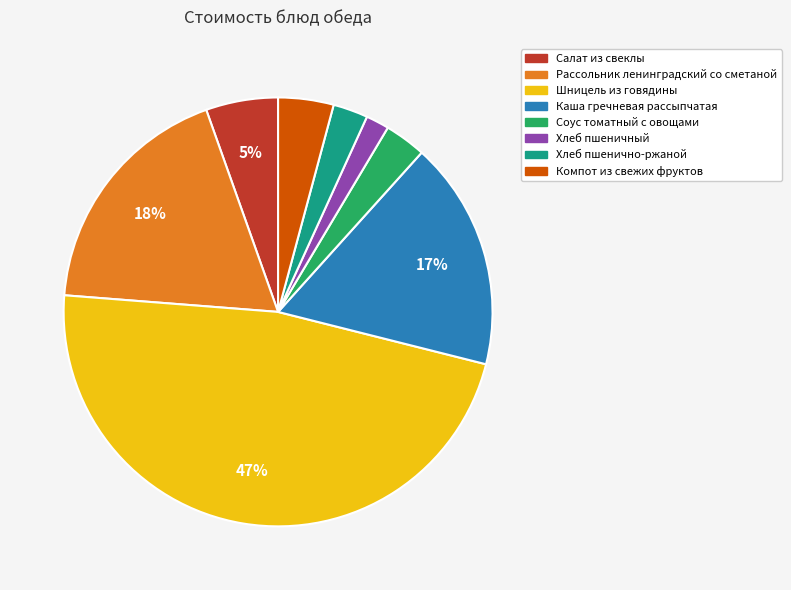

Which has a higher value, Каша гречневая рассыпчатая or Компот из свежих фруктов?

Каша гречневая рассыпчатая